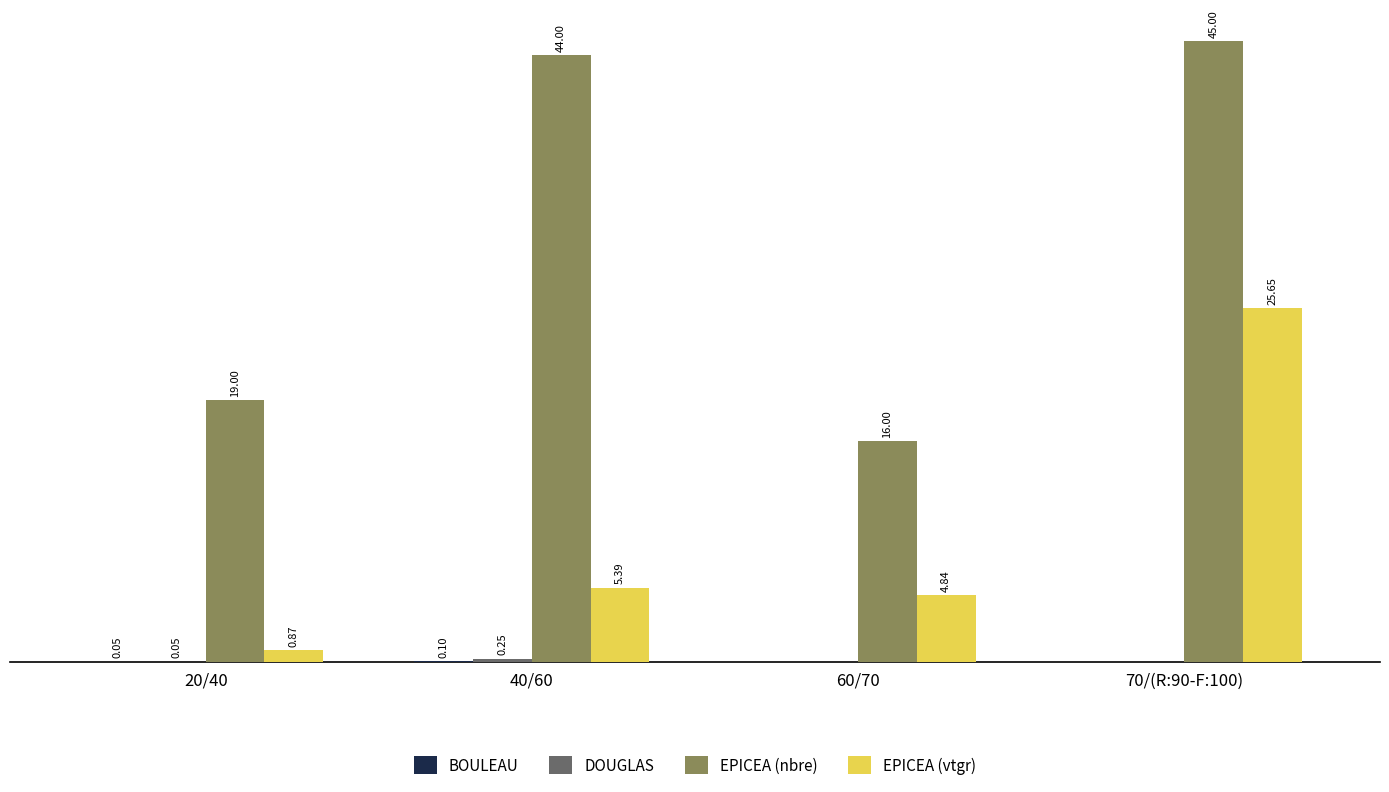

Which series has the largest total across all categories?

EPICEA (nbre)